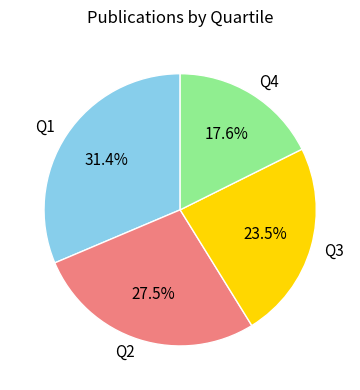

Does Q3 account for over 50% of the chart?

No